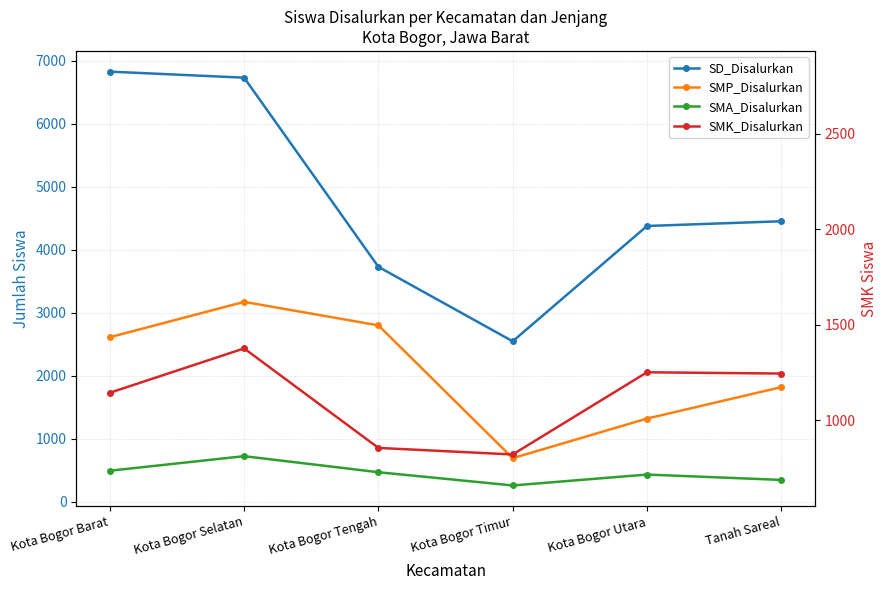

How many data points in SMK_Disalurkan are less than 2036?

3